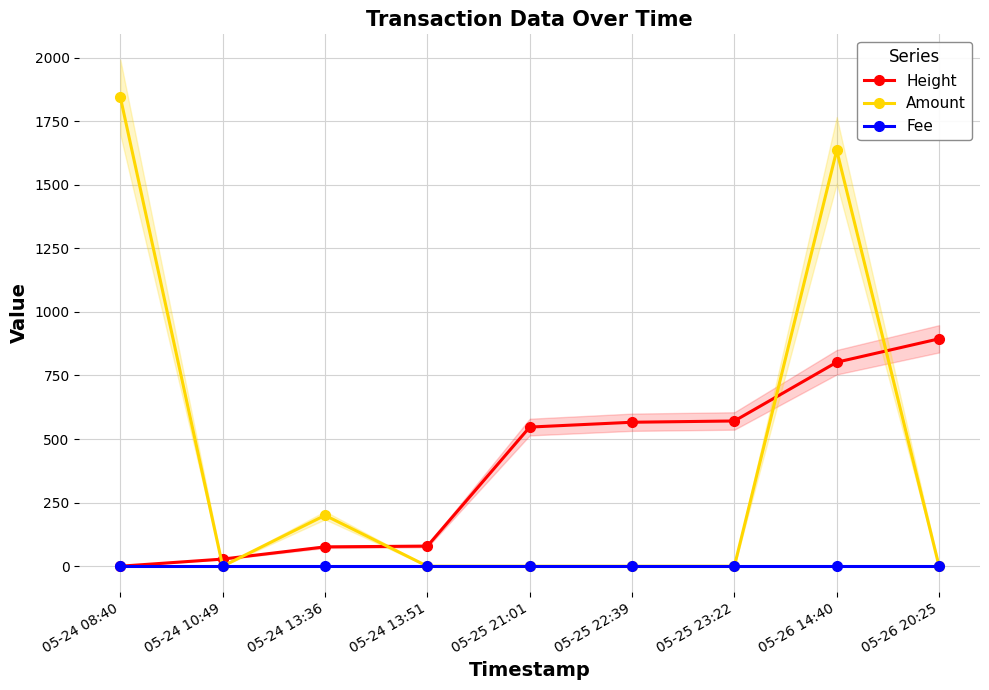

Which label corresponds to the smallest value in the chart?

05-24 08:40